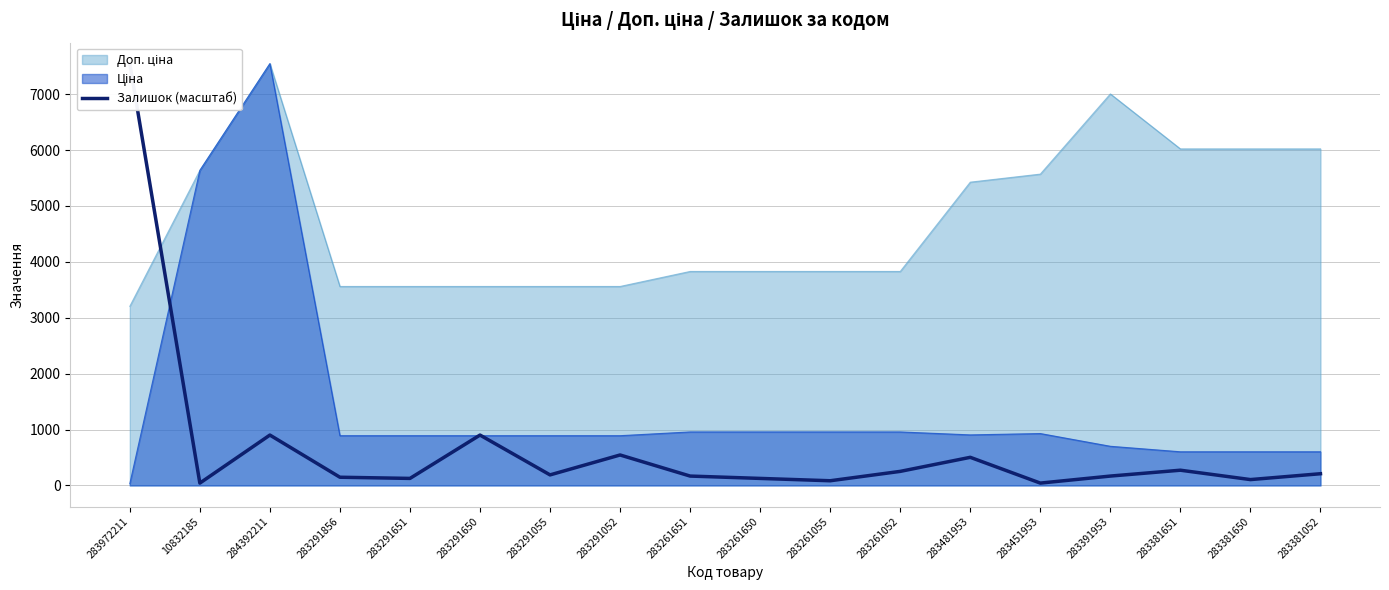

The chart shows a value of 315.6 at 284392211. True or false?

False